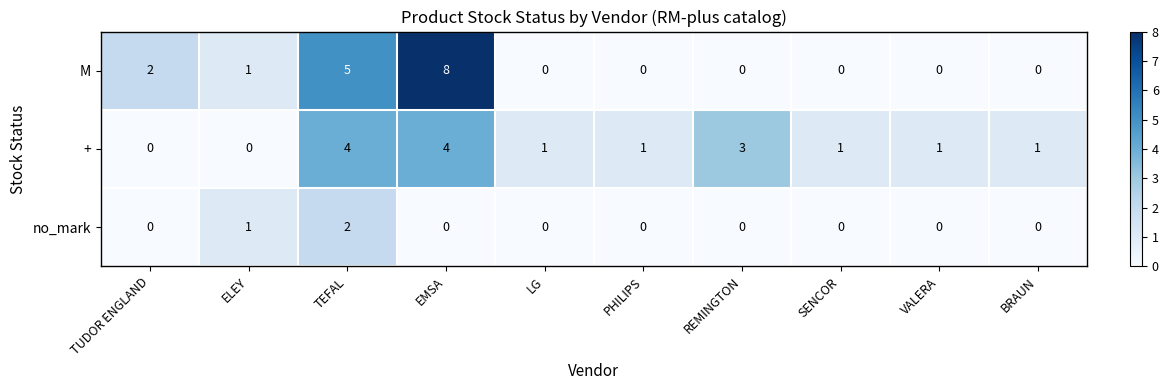

Reading left to right, extract all data points from this chart.

M: 2	1	5	8	0	0	0	0	0	0
+: 0	0	4	4	1	1	3	1	1	1
no_mark: 0	1	2	0	0	0	0	0	0	0